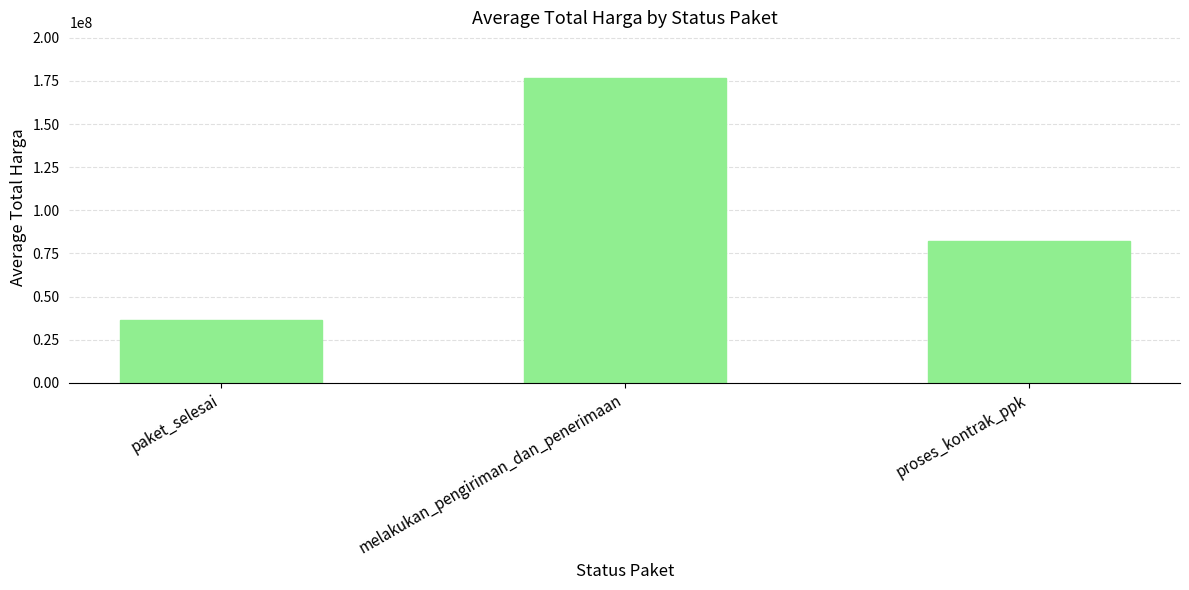

True or false: the data shows 253419556.8 at melakukan_pengiriman_dan_penerimaan.

False